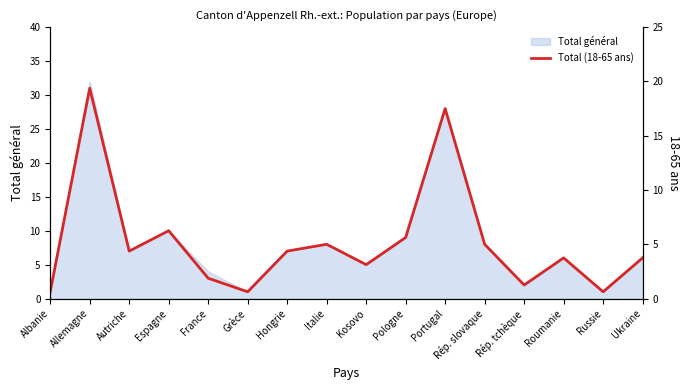

The value at Portugal is 50. True or false?

False